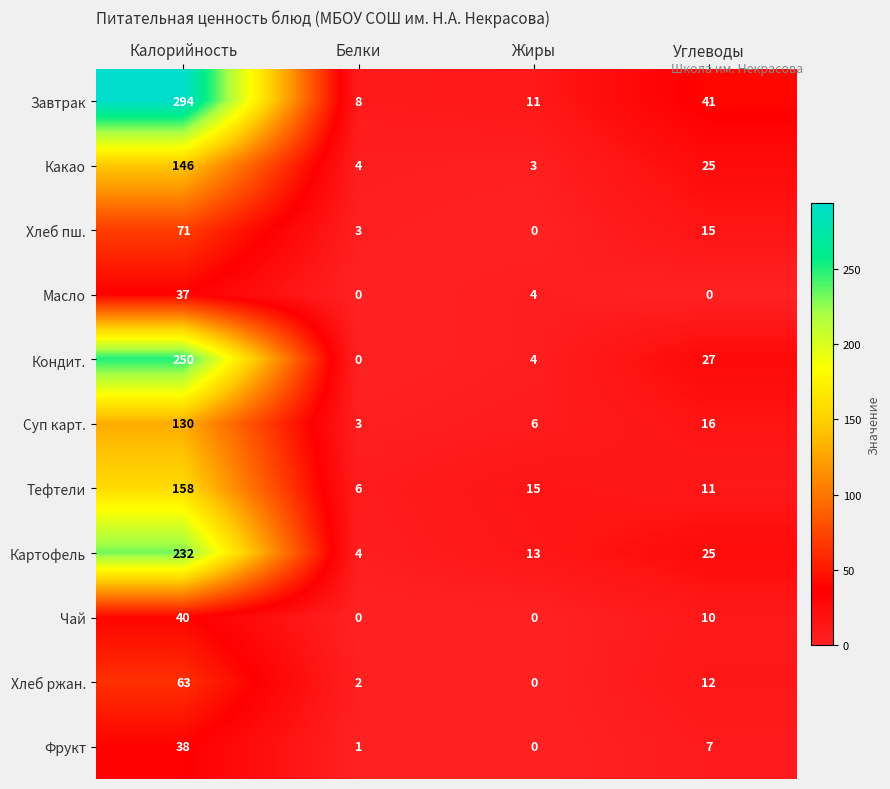

Which series changed the most between Калорийность and Белки?

Завтрак